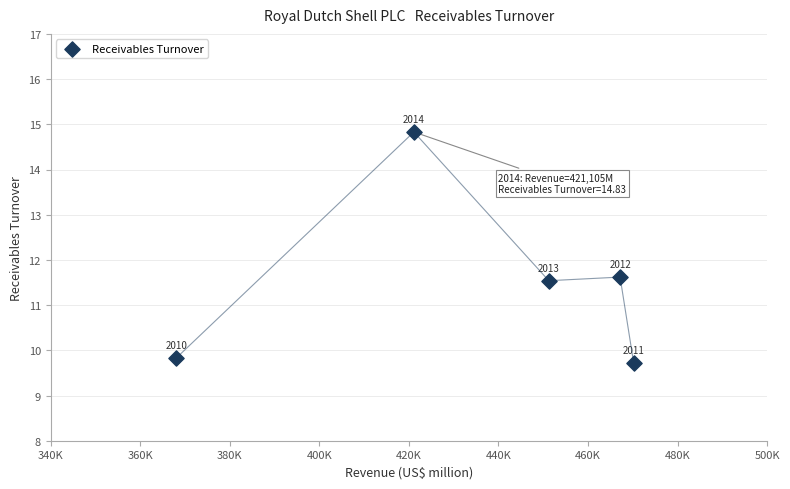

What Y value in the scatter plot is closest to 12?

11.6